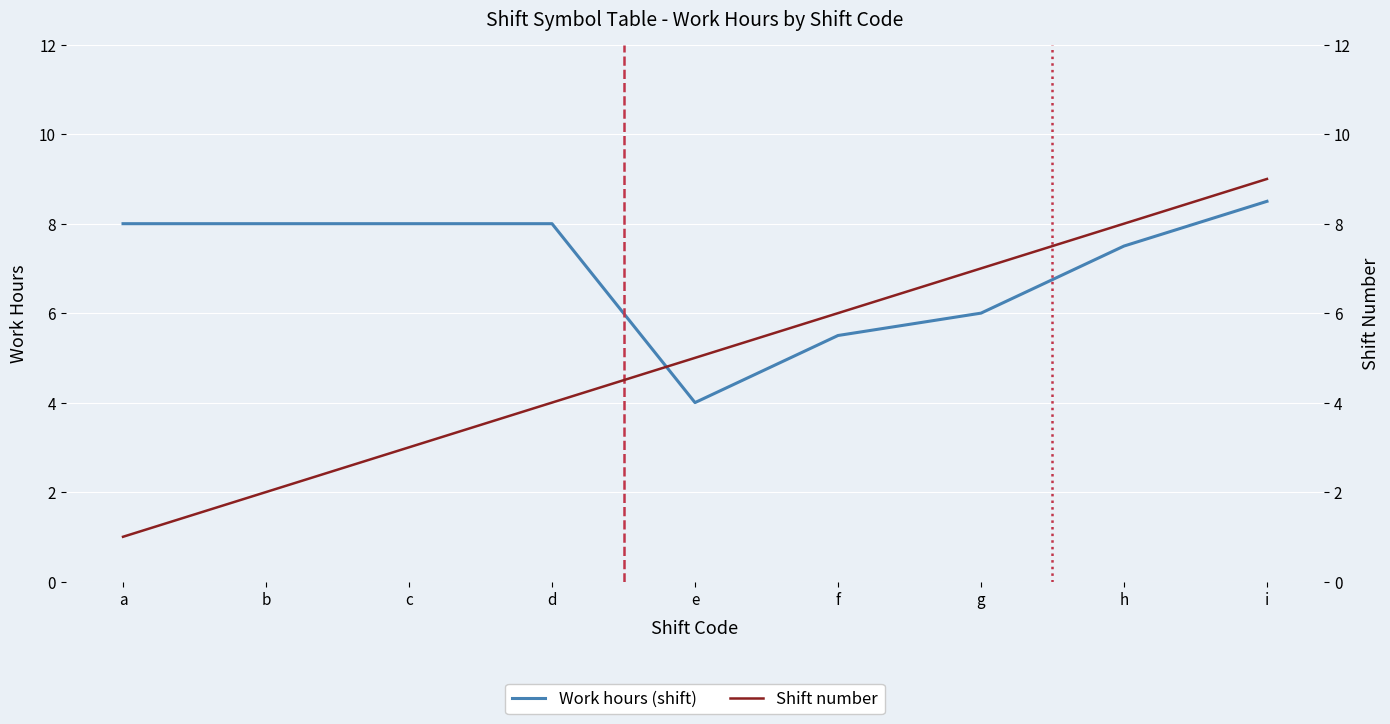

How many times do Work hours (shift) and Shift number cross each other?

1